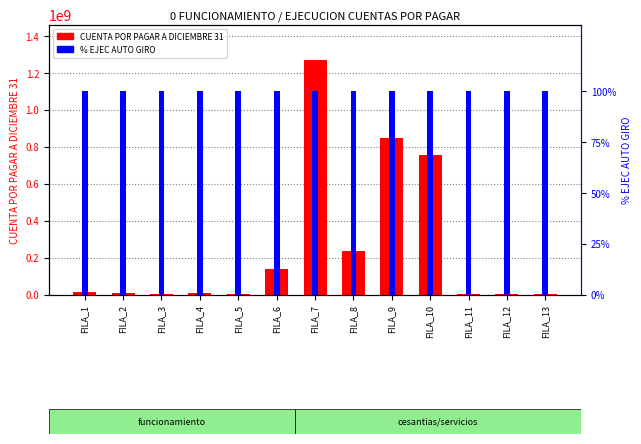

True or false: CUENTA POR PAGAR A DICIEMBRE 31 has a value of 11200000 at FILA_1.

True